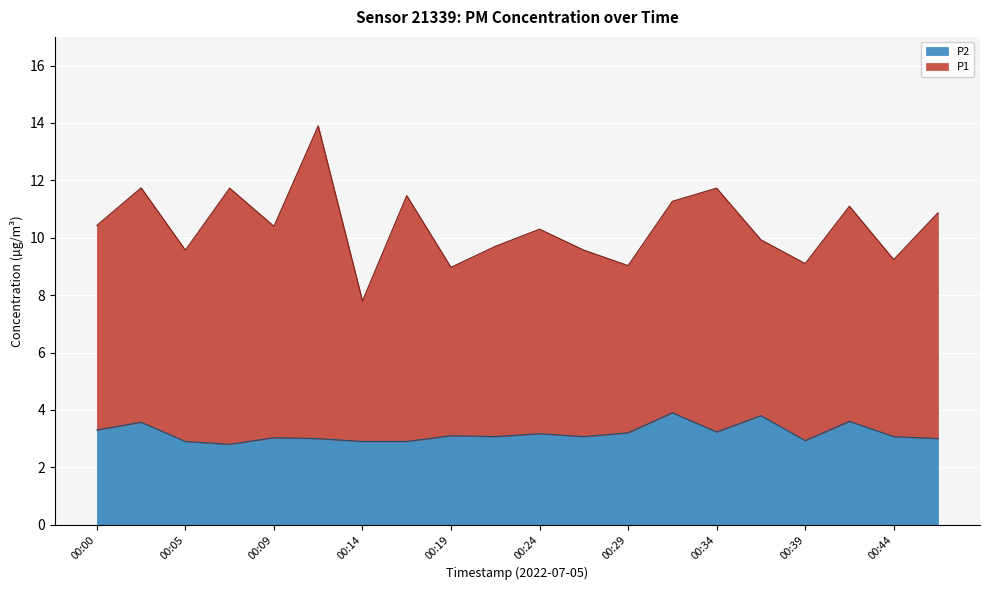

What is the lowest value of the P2 series?

2.8